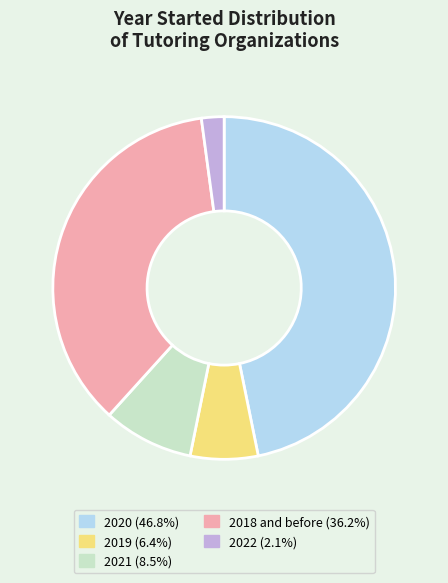

The 2018 and before slice represents 36% of the pie. True or false?

True